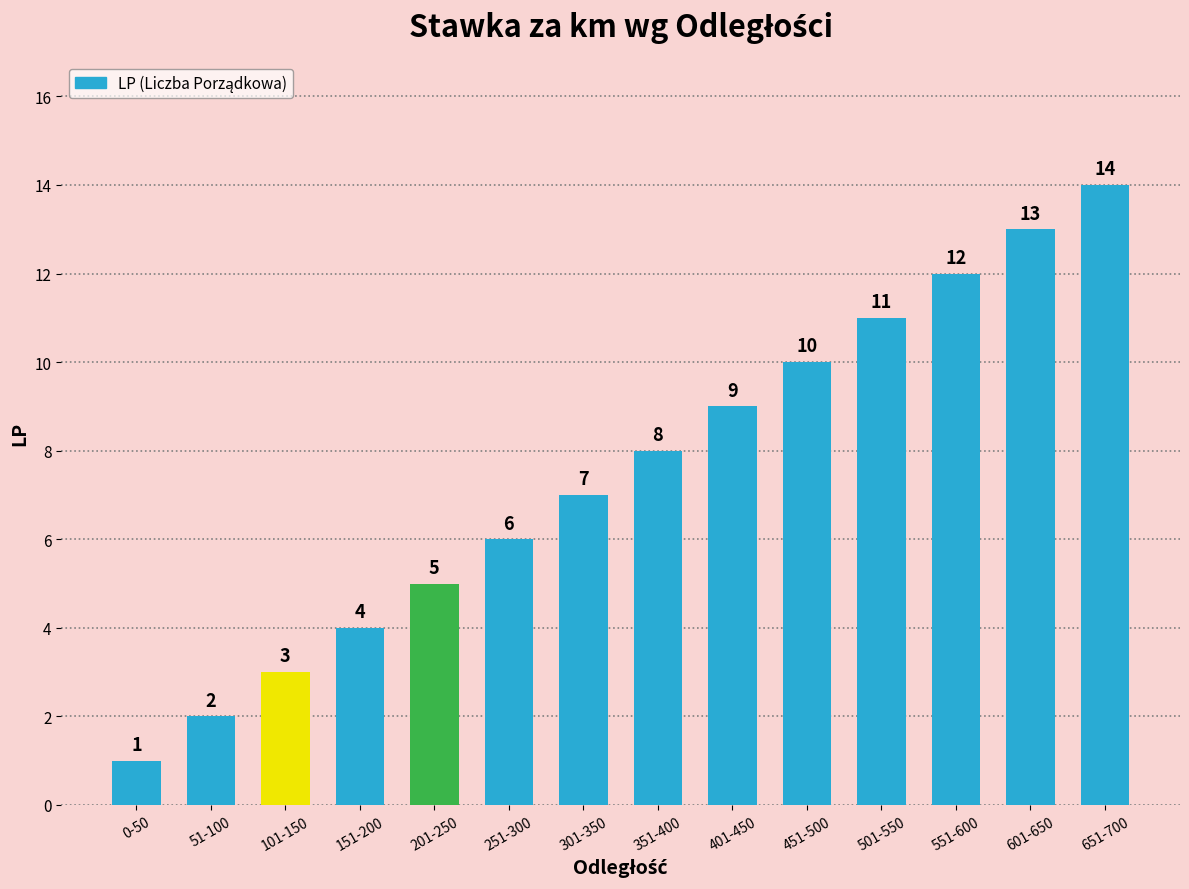

At which label is the value closest to 7?

301-350